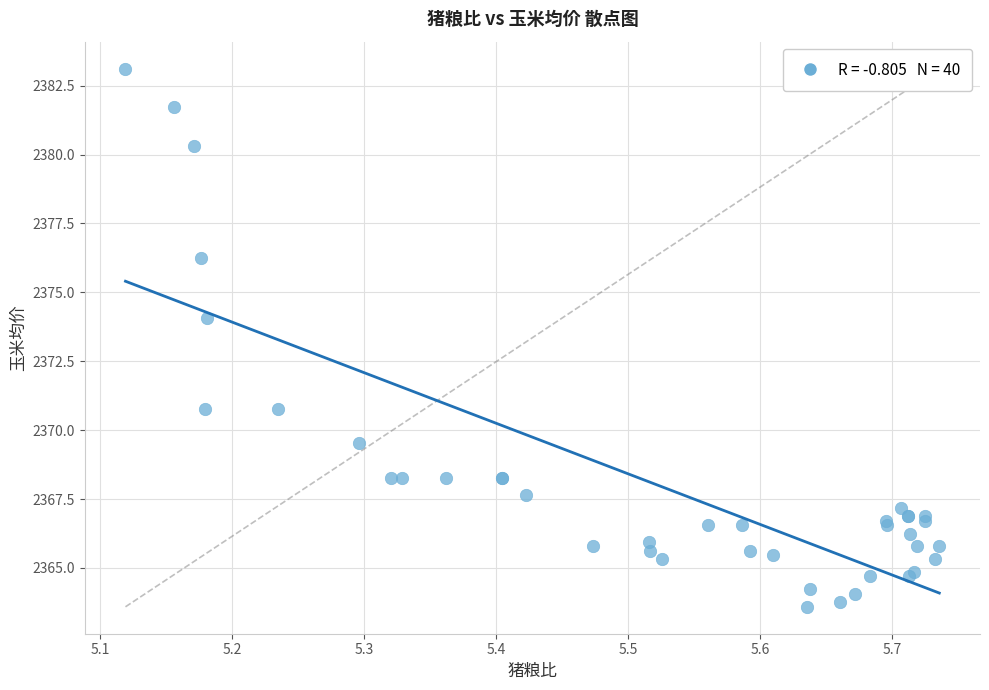

What Y value in the scatter plot is closest to 2373?

2374.1